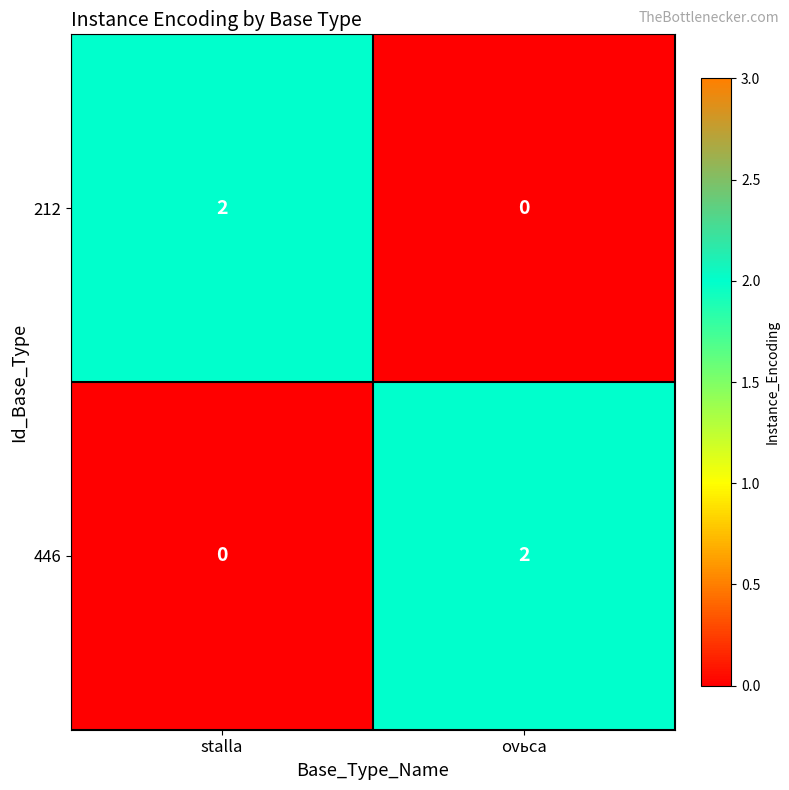

Is the value of 446 at ovьca greater than the value of 212 at ovьca?

Yes